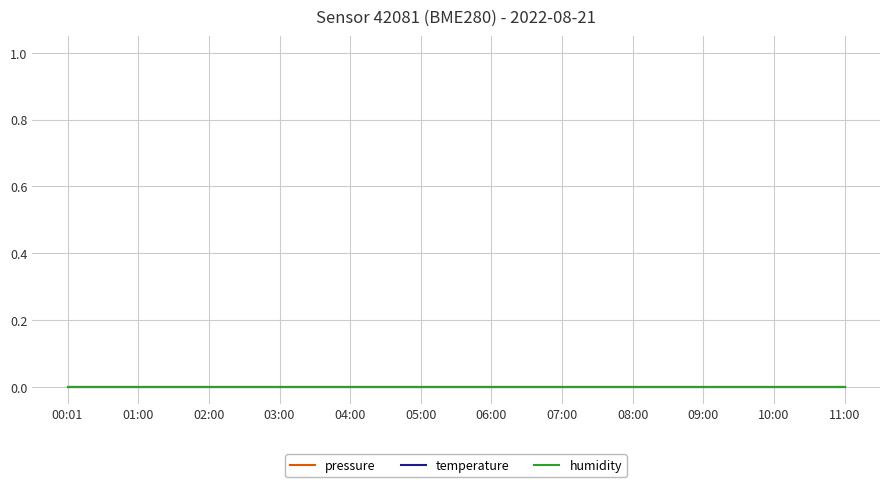

True or false: temperature has more than 1 points higher than both neighbors.

False